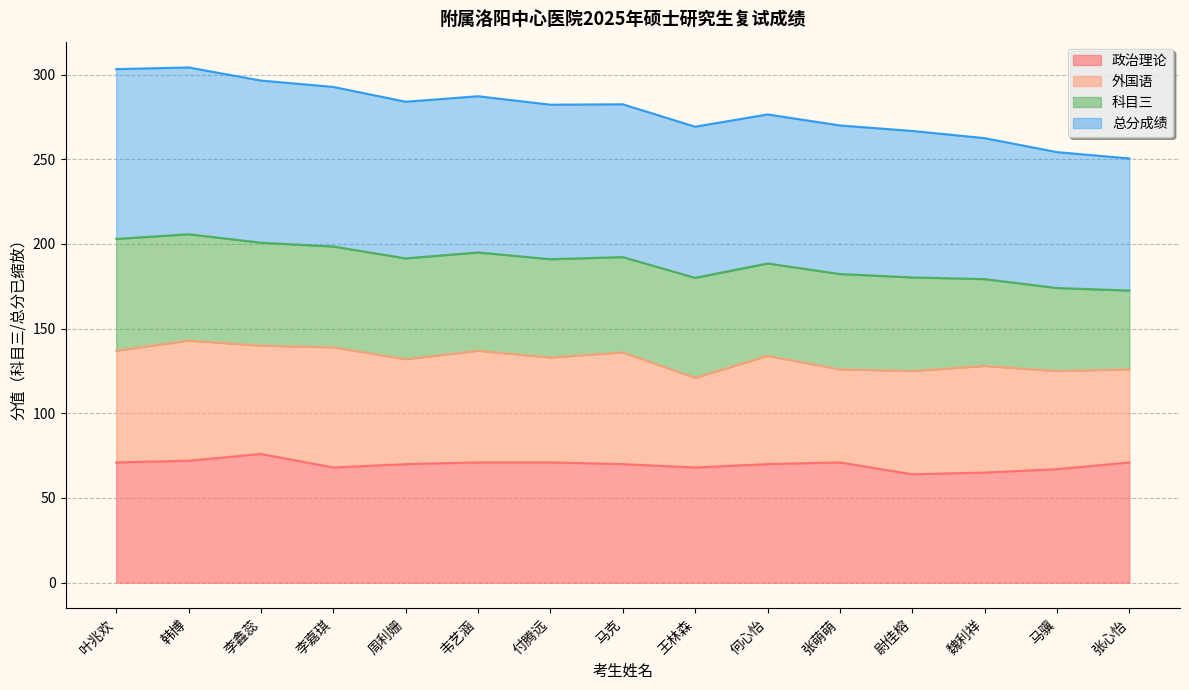

How many interior local valleys does the 政治理论 series have?

3